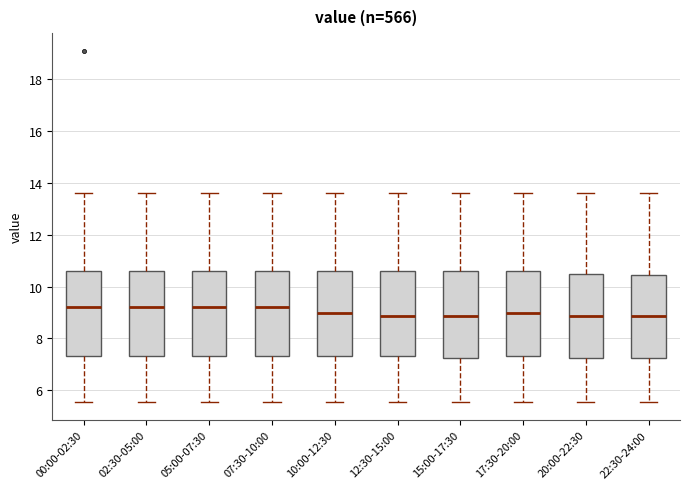

Reading left to right, transcribe this box plot: for each box, give where its median line is, the range the box spans, and where its two whiskers end, as read against the y-axis. The values are not printed on the chart, so give them approximately, as read against the axis.

00:00-02:30: median 9.2, box 7.4 to 10.6, whiskers 5.6 to 13.6
02:30-05:00: median 9.2, box 7.4 to 10.6, whiskers 5.6 to 13.6
05:00-07:30: median 9.2, box 7.4 to 10.6, whiskers 5.6 to 13.6
07:30-10:00: median 9.2, box 7.4 to 10.6, whiskers 5.6 to 13.6
10:00-12:30: median 9.0, box 7.4 to 10.6, whiskers 5.6 to 13.6
12:30-15:00: median 8.8, box 7.4 to 10.6, whiskers 5.6 to 13.6
15:00-17:30: median 8.8, box 7.2 to 10.6, whiskers 5.6 to 13.6
17:30-20:00: median 9.0, box 7.4 to 10.6, whiskers 5.6 to 13.6
20:00-22:30: median 8.8, box 7.2 to 10.4, whiskers 5.6 to 13.6
22:30-24:00: median 8.8, box 7.2 to 10.4, whiskers 5.6 to 13.6